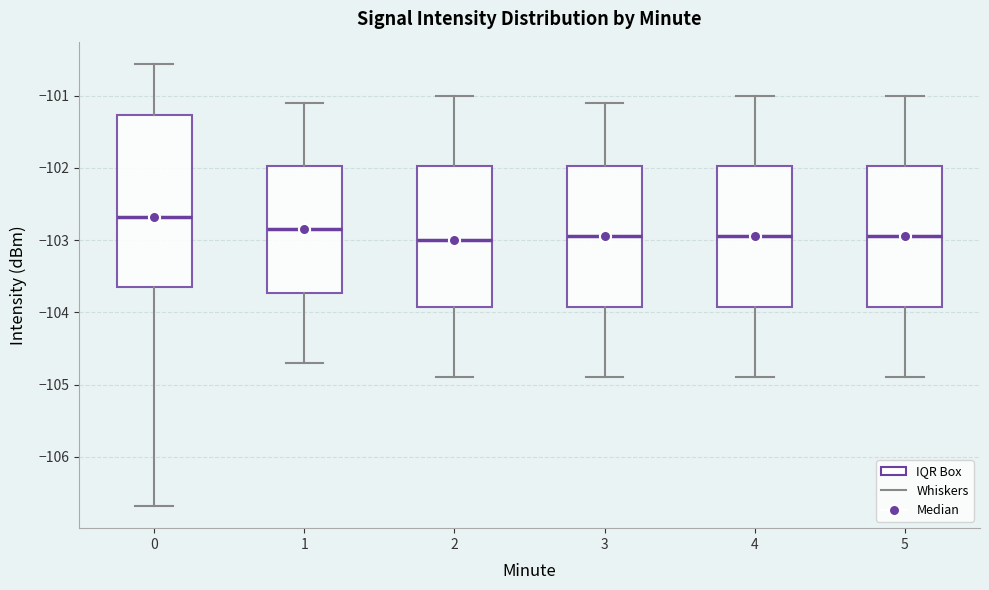

Reading left to right, transcribe this box plot: for each box, give where its median line is, the range the box spans, and where its two whiskers end, as read against the y-axis. The values are not printed on the chart, so give them approximately, as read against the axis.

0: median -102.7, box -103.6 to -101.3, whiskers -106.7 to -100.6
1: median -102.8, box -103.7 to -102.0, whiskers -104.7 to -101.1
2: median -103.0, box -103.9 to -102.0, whiskers -104.9 to -101.0
3: median -102.9, box -103.9 to -102.0, whiskers -104.9 to -101.1
4: median -102.9, box -103.9 to -102.0, whiskers -104.9 to -101.0
5: median -102.9, box -103.9 to -102.0, whiskers -104.9 to -101.0